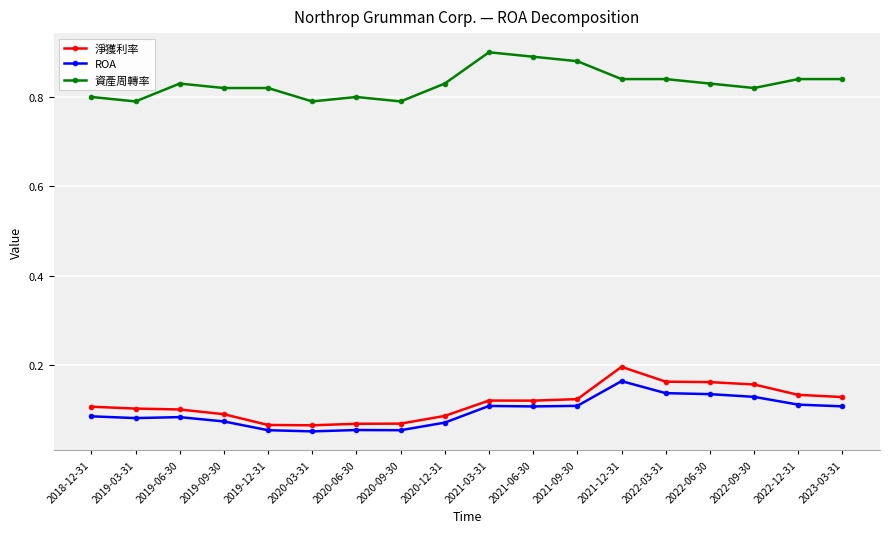

What is the spread (max minus min) of values at 2022-12-31?

0.7